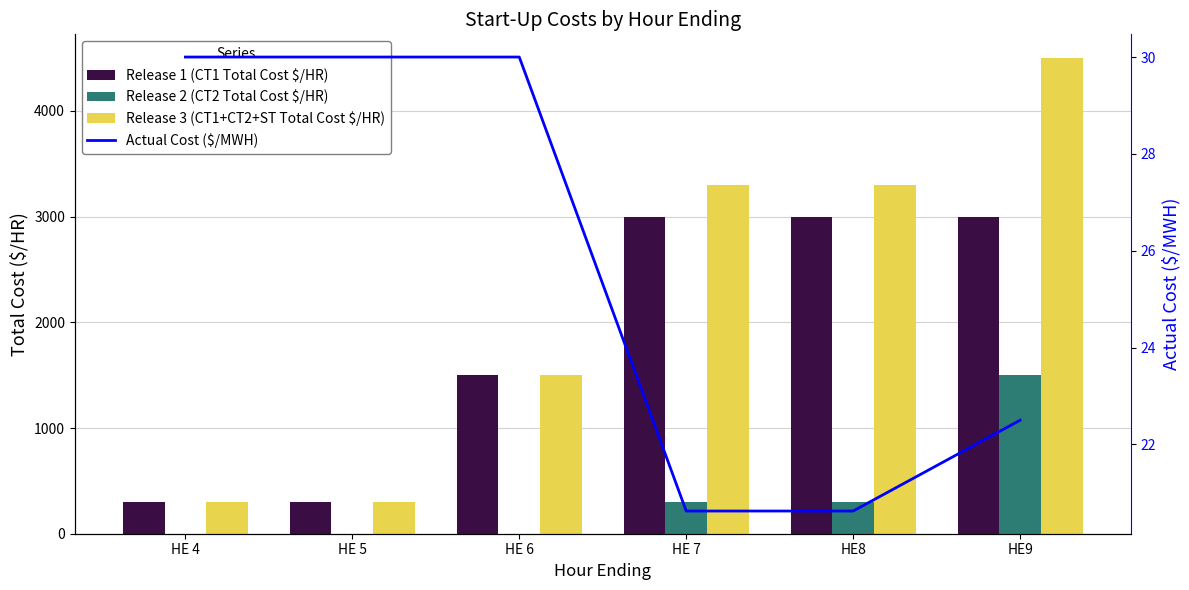

True or false: Actual Cost ($/MWH) has a value of 14.3 at HE 4.

False